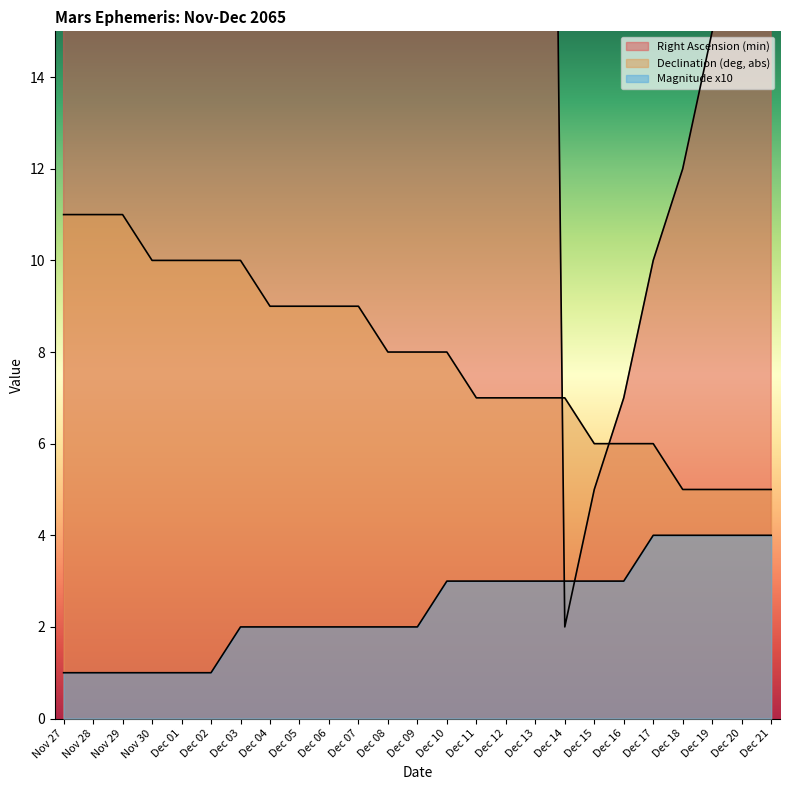

List the labels in order of Declination (deg, abs) value, smallest first.

Dec 18, Dec 19, Dec 20, Dec 21, Dec 15, Dec 16, Dec 17, Dec 11, Dec 12, Dec 13, Dec 14, Dec 08, Dec 09, Dec 10, Dec 04, Dec 05, Dec 06, Dec 07, Nov 30, Dec 01, Dec 02, Dec 03, Nov 27, Nov 28, Nov 29